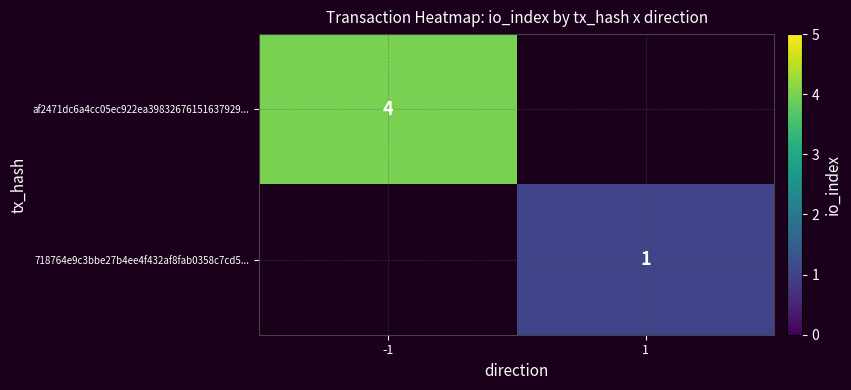

Which has a higher value, 1 or -1?

-1